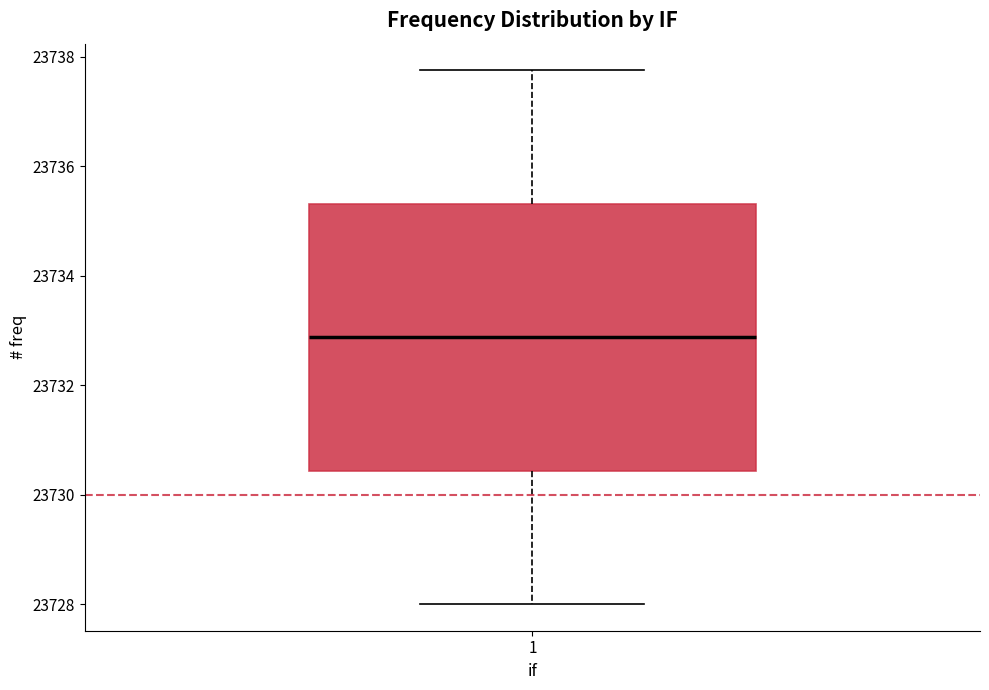

Read this box plot against the y-axis: the position of the median line, the range covered by the box, and the ends of both whiskers. The values are not printed on the chart, so give them approximately, as read against the axis.

median 23732.8, box 23730.4 to 23735.4, whiskers 23728.0 to 23737.8